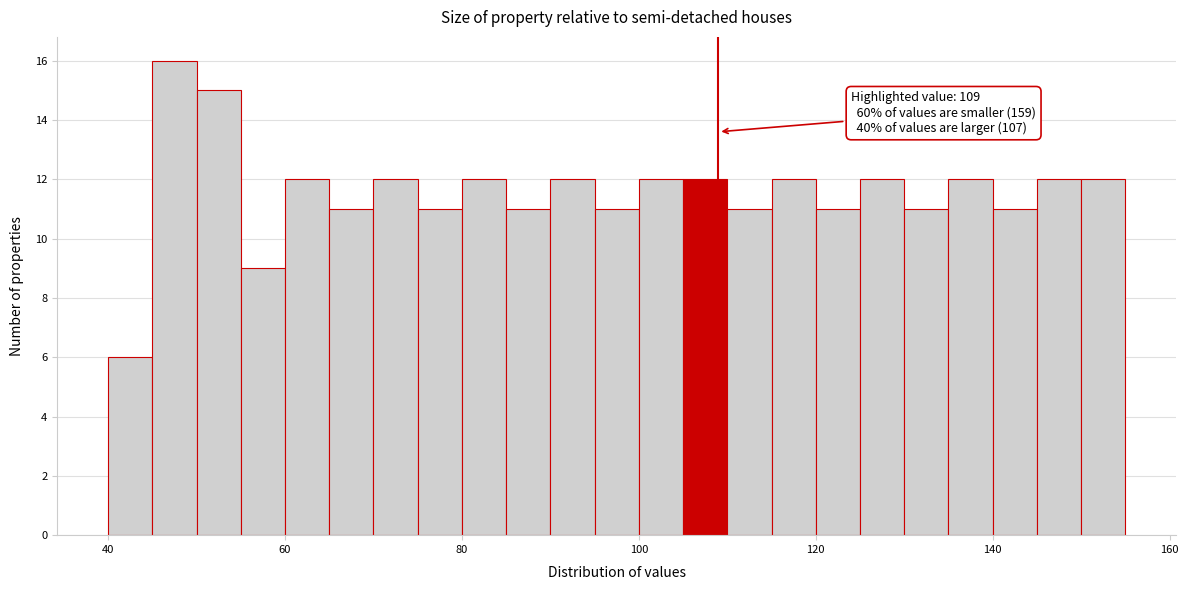

Read against the x-axis, roughly where is the centre of the tallest bar?

48